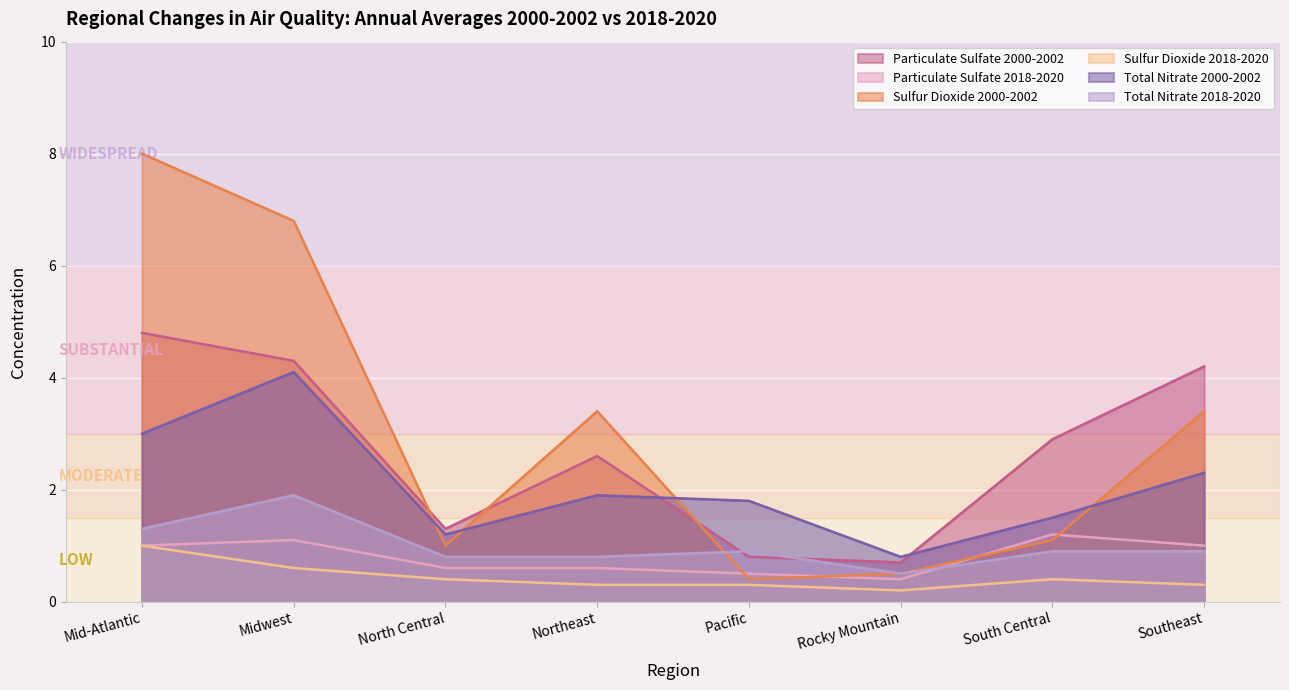

How many interior local peaks does the Particulate Sulfate 2000-2002 series have?

1